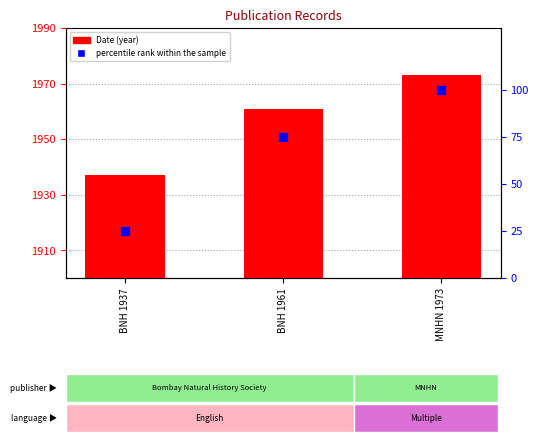

Which series has the largest total across all categories?

Date